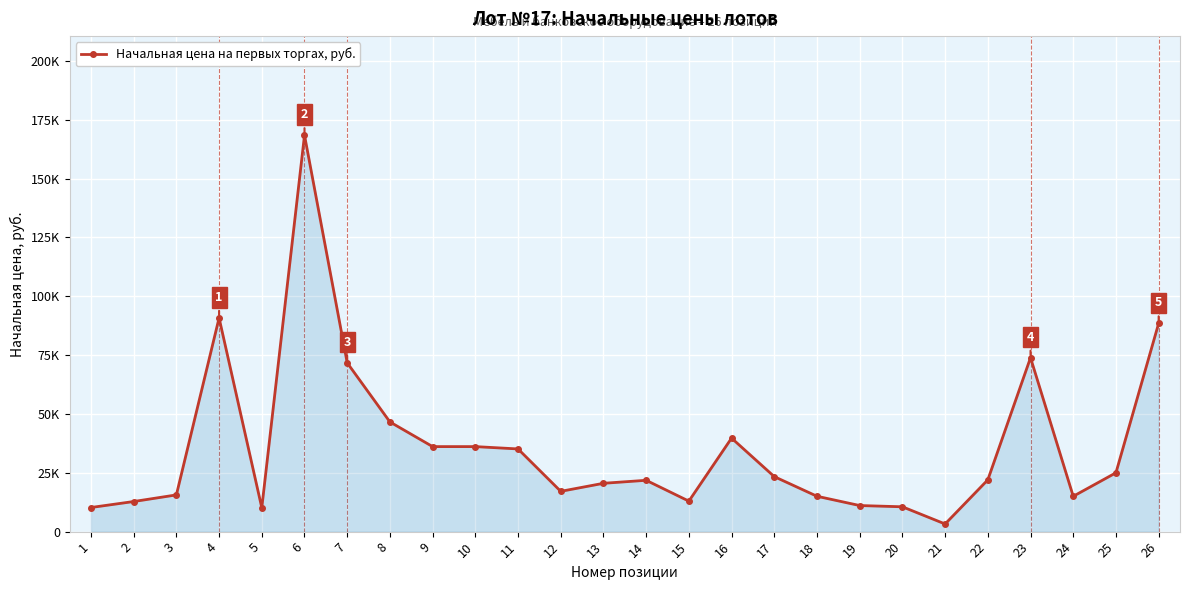

What is the minimum value shown in the chart?

3250.0